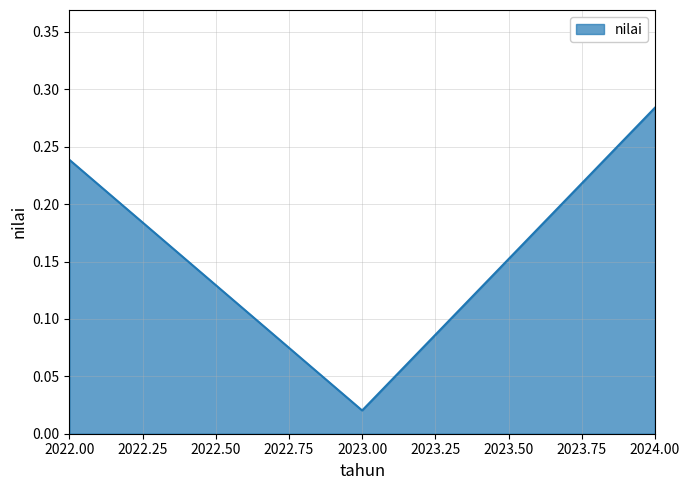

How many lines are shown in the chart?

1